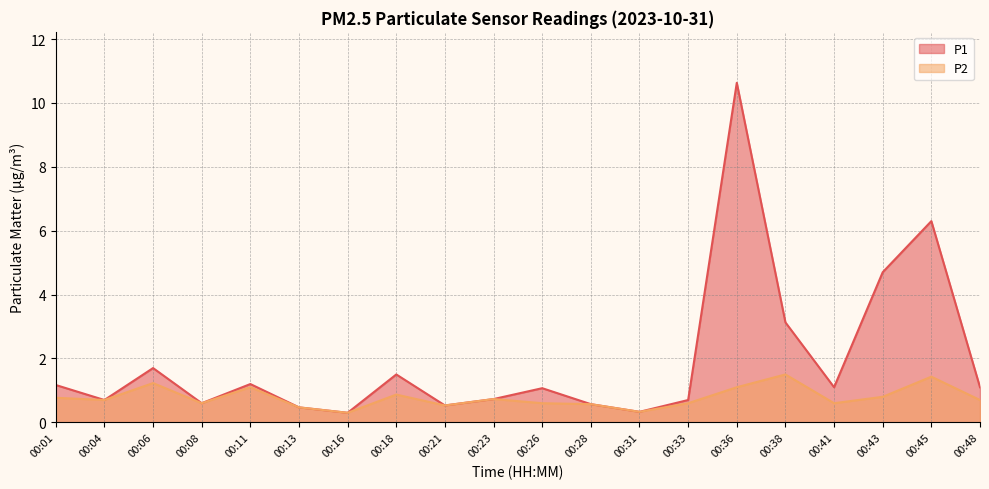

Is it true that P1 equals 0.4 at 00:26?

False